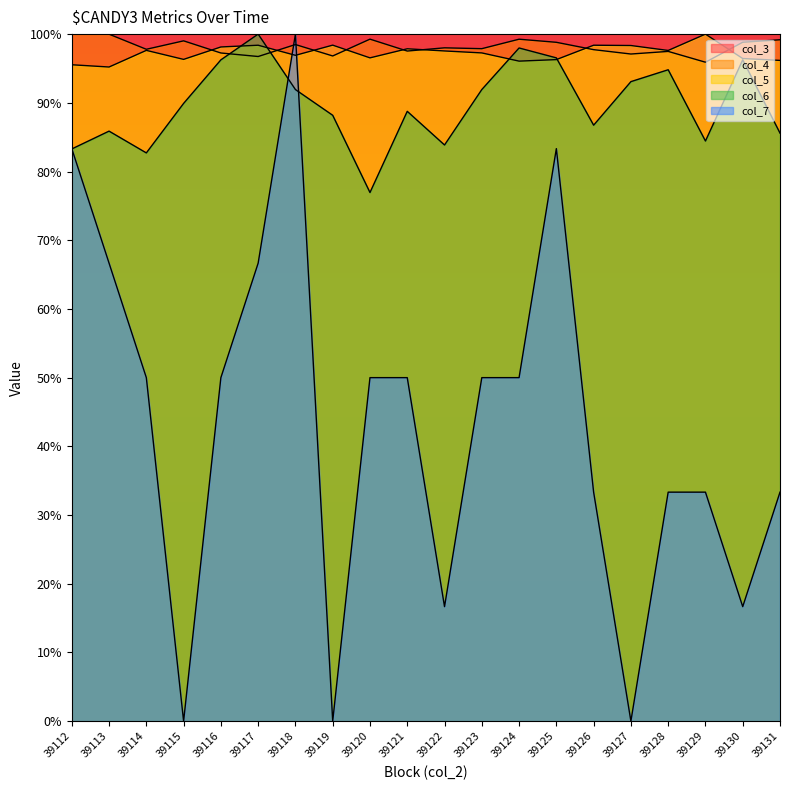

Which series has the largest range (max minus min)?

col_7